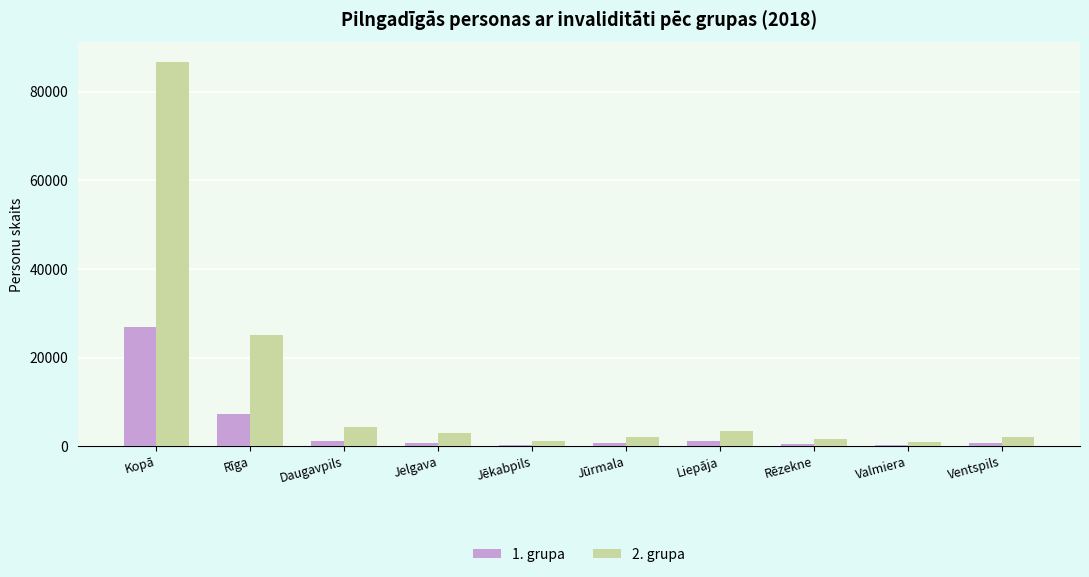

What is the value of the 1. grupa bar at the 7th from the left?

1048